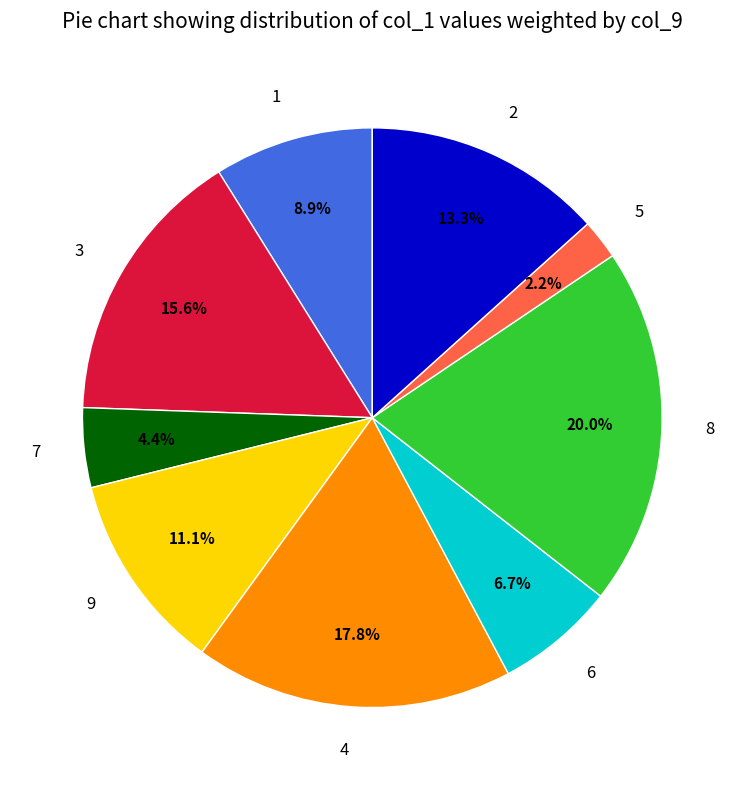

Is 6 the majority of the pie?

No